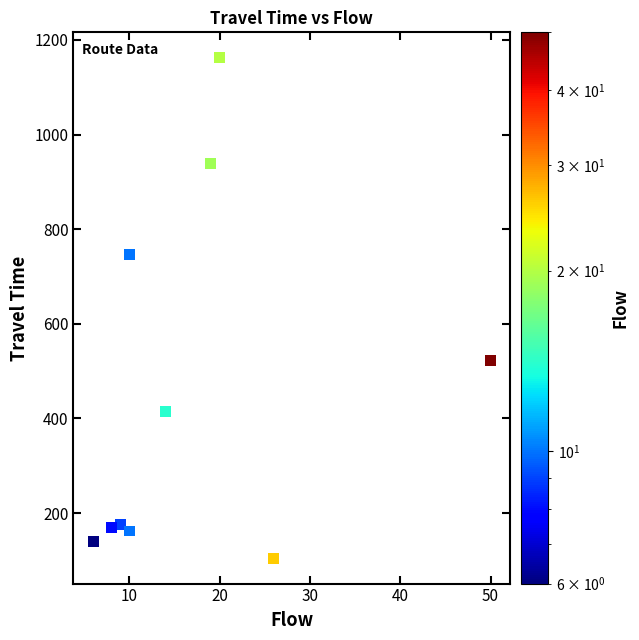

What is the average X value?

17